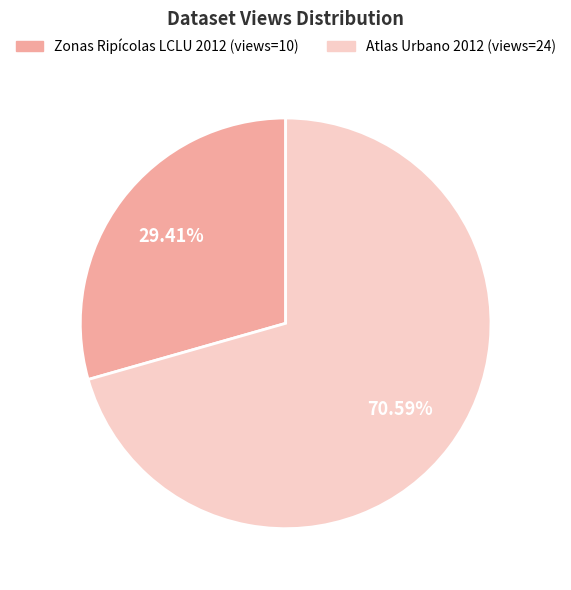

Is there a majority slice in this chart?

Yes